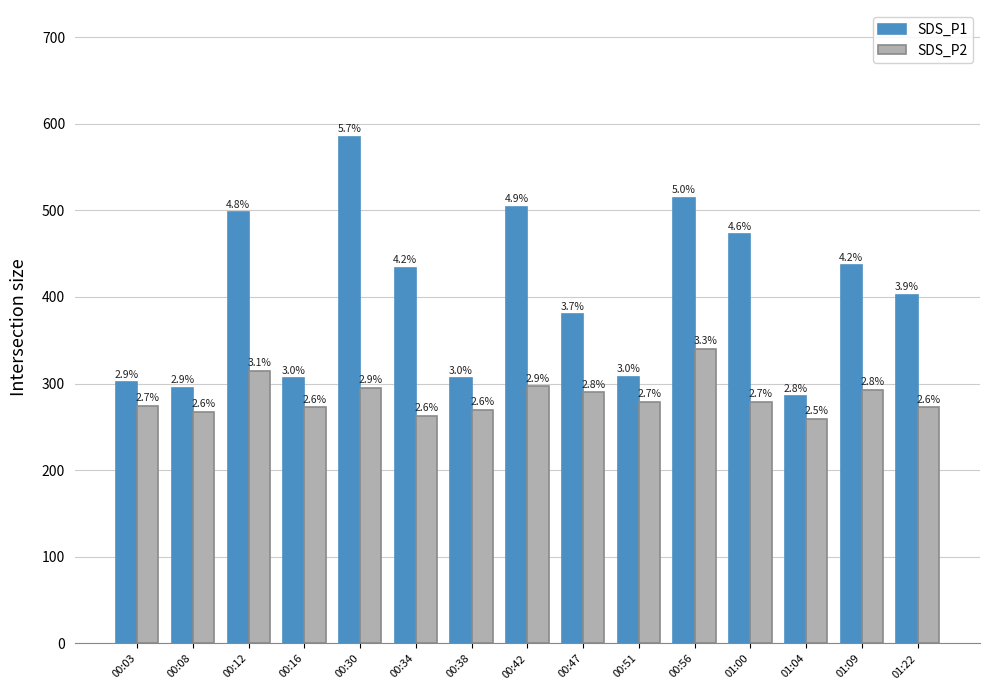

Reading right to left, transcribe all the data shown in this chart.

SDS_P1: 402.3	436.5	285.3	472.5	514.8	307.8	379.8	504.0	306.0	433.8	585.0	306.0	497.7	295.2	301.5
SDS_P2: 272.7	292.5	259.2	279.0	340.2	279.0	289.8	297.0	270.0	262.8	295.2	272.7	315.0	267.3	274.5